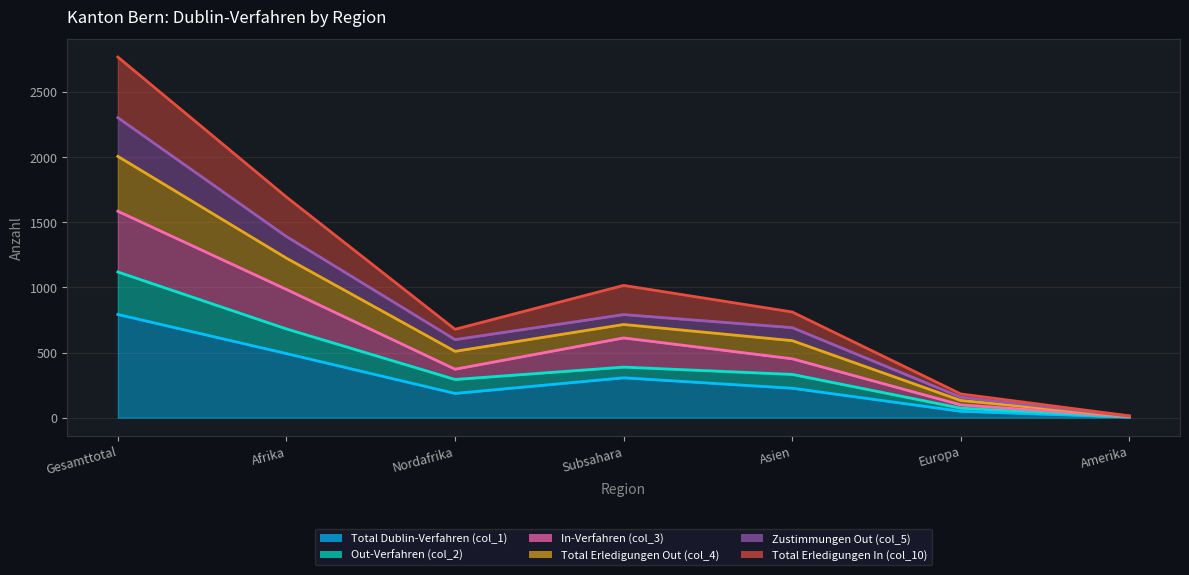

What is the value of the Total Erledigungen In (col_10) point at the 4th from the left?

1015